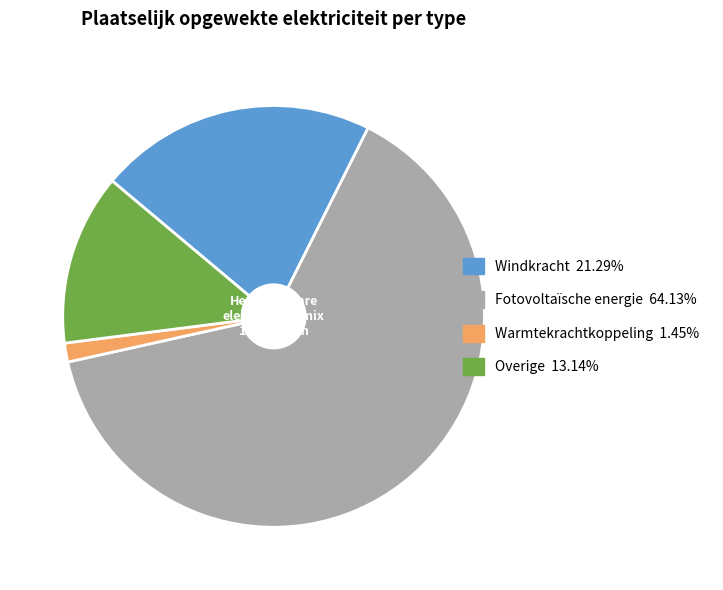

Approximately how many times larger is the value at Overige compared to Windkracht?

0.6